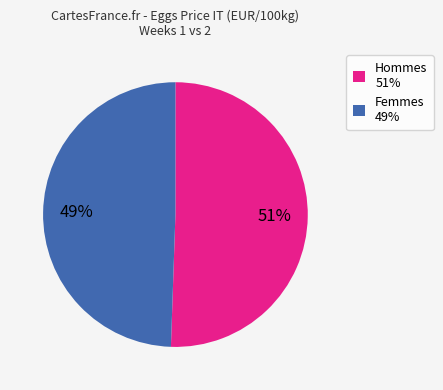

Do Femmes 49% and Hommes 51% together represent more than half of the pie?

Yes